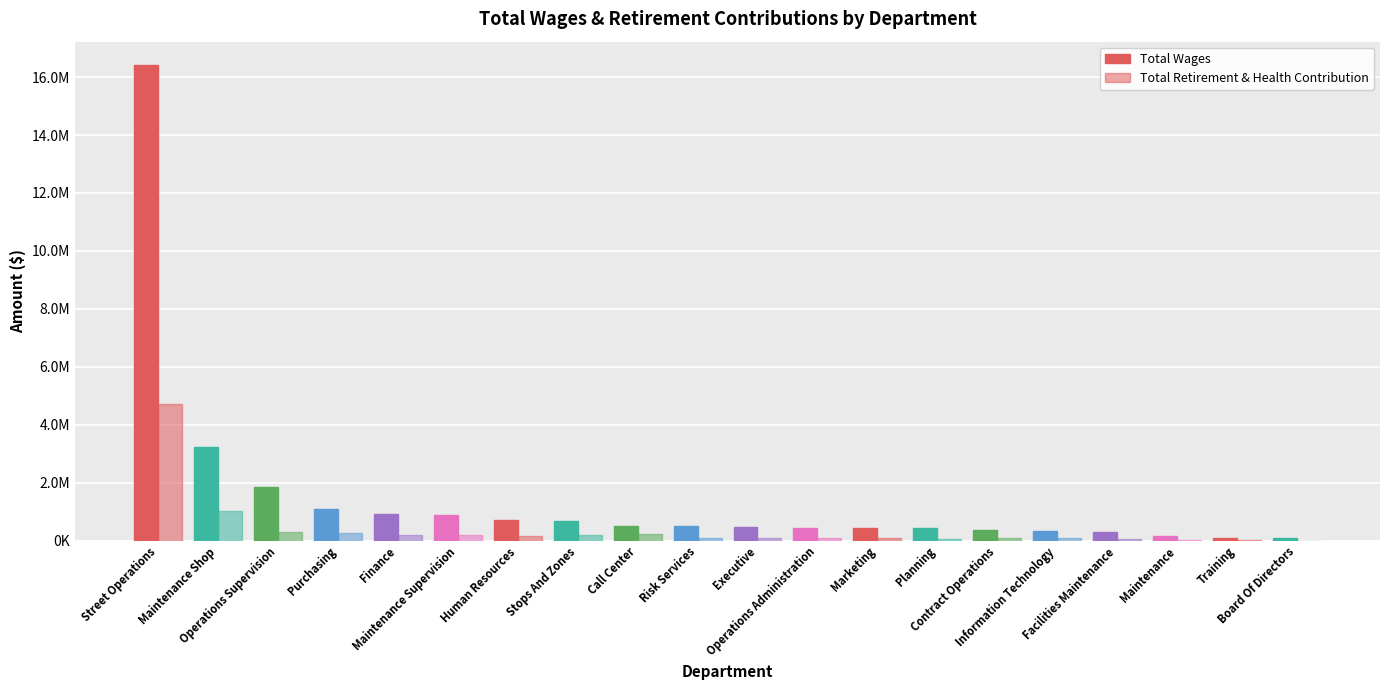

Reading left to right, transcribe all the data shown in this chart.

Total Wages: Street Operations=16401161	Maintenance Shop=3237146	Operations Supervision=1848341	Purchasing=1109975	Finance=930046	Maintenance Supervision=896256	Human Resources=702690	Stops And Zones=691628	Call Center=498544	Risk Services=494281	Executive=459261	Operations Administration=440393	Marketing=429386	Planning=426341	Contract Operations=367363	Information Technology=355029	Facilities Maintenance=287859	Maintenance=174000	Training=92449	Board Of Directors=90750
Total Retirement & Health Contribution: Street Operations=4713112	Maintenance Shop=1031956	Operations Supervision=320285	Purchasing=267674	Finance=193387	Maintenance Supervision=198034	Human Resources=163425	Stops And Zones=206669	Call Center=231165	Risk Services=97302	Executive=92985	Operations Administration=84954	Marketing=83213	Planning=74809	Contract Operations=89753	Information Technology=91146	Facilities Maintenance=63327	Maintenance=40933	Training=28610	Board Of Directors=0